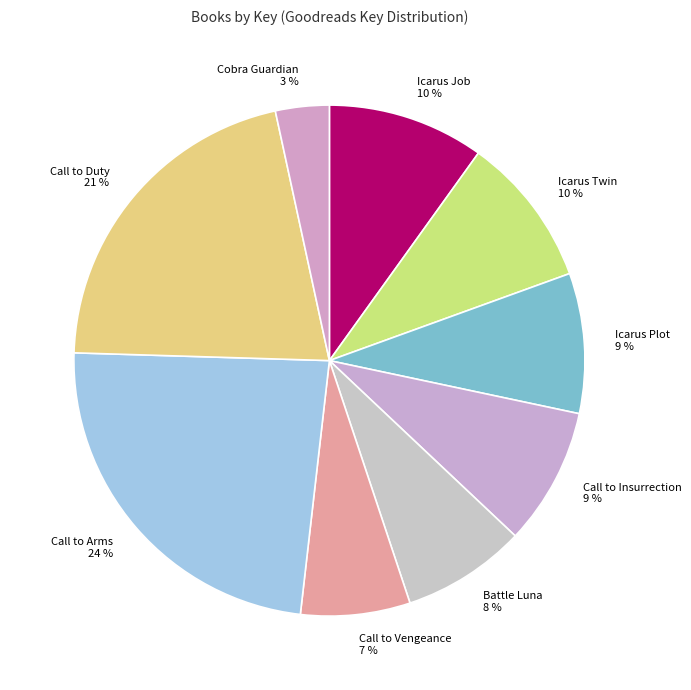

Is there a majority slice in this chart?

No